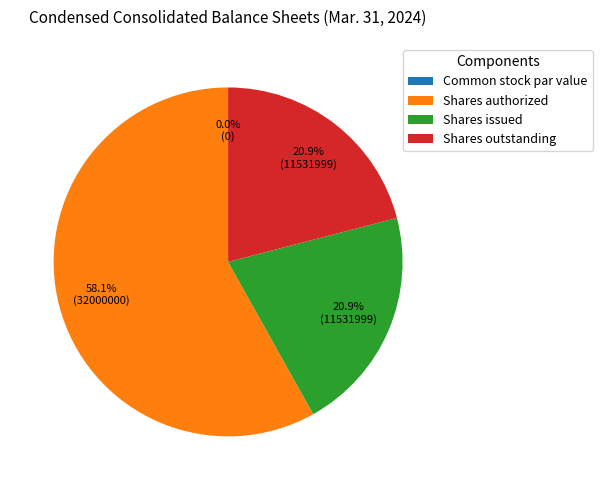

Count the number of slices in the pie.

4